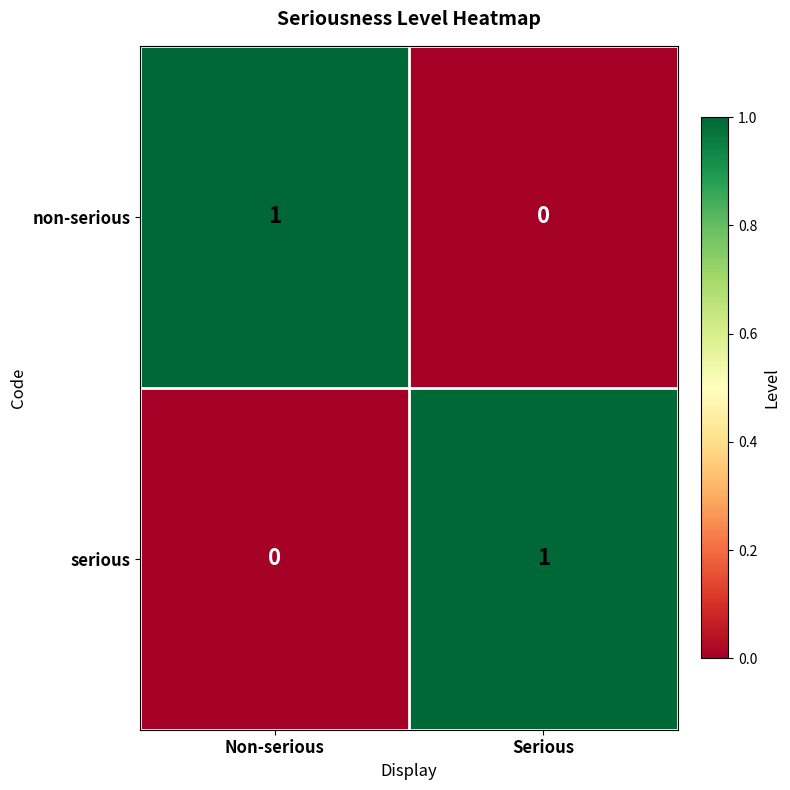

At which label does serious reach its peak?

Serious